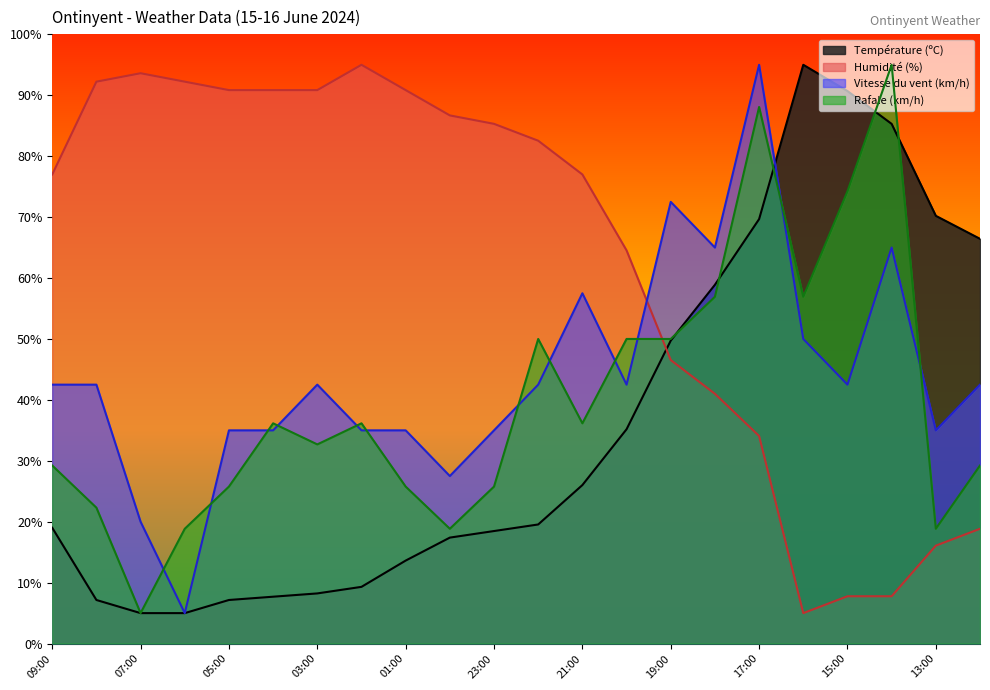

At how many categories does at least one series exceed 29?

22